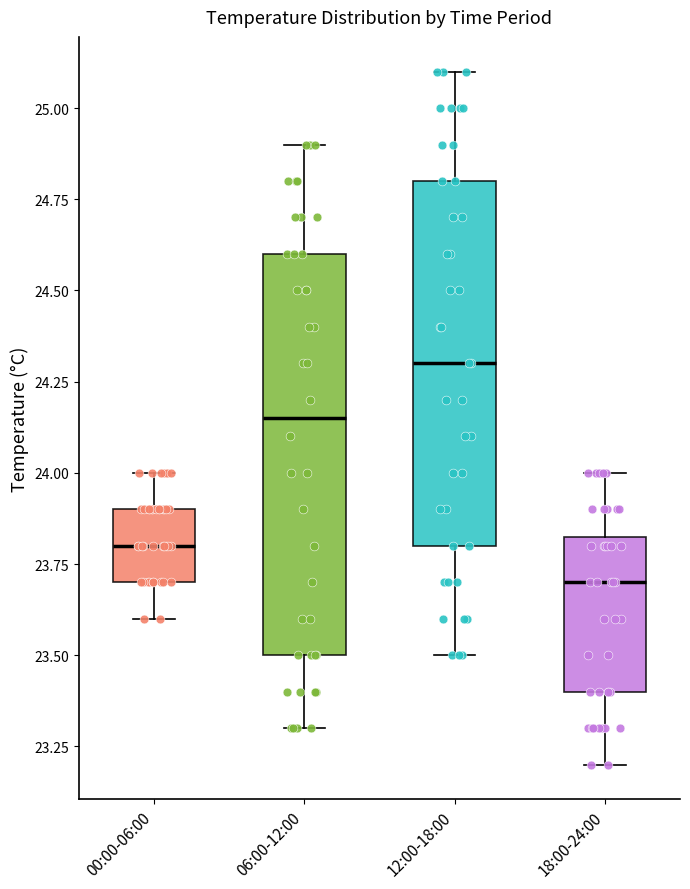

Which box has the highest median line?

12:00-18:00